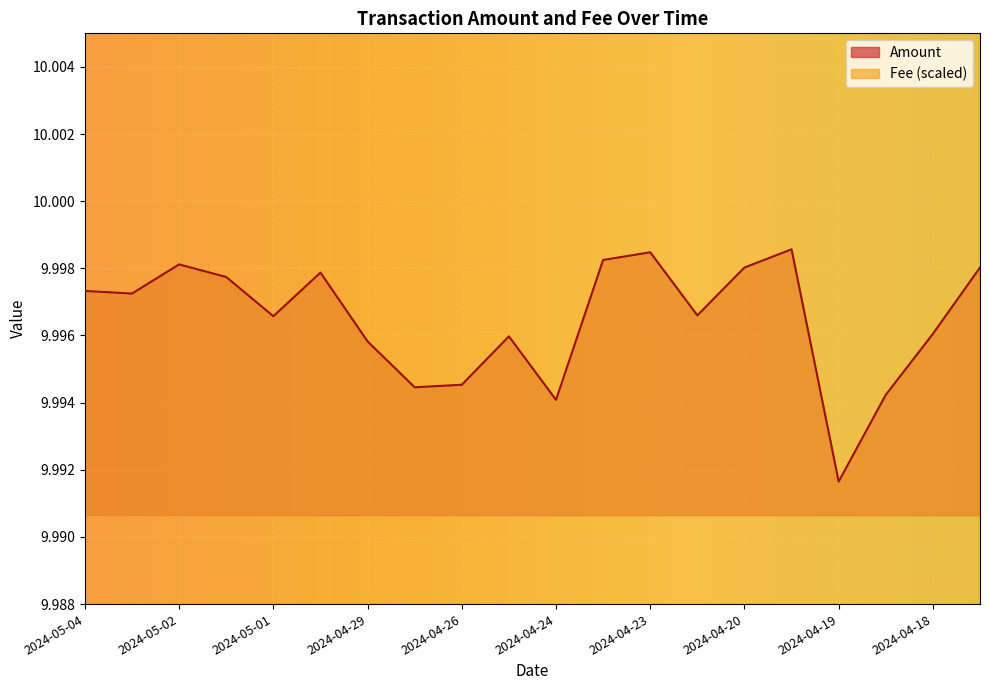

What is the label of the 10th point from the right?

2024-04-24